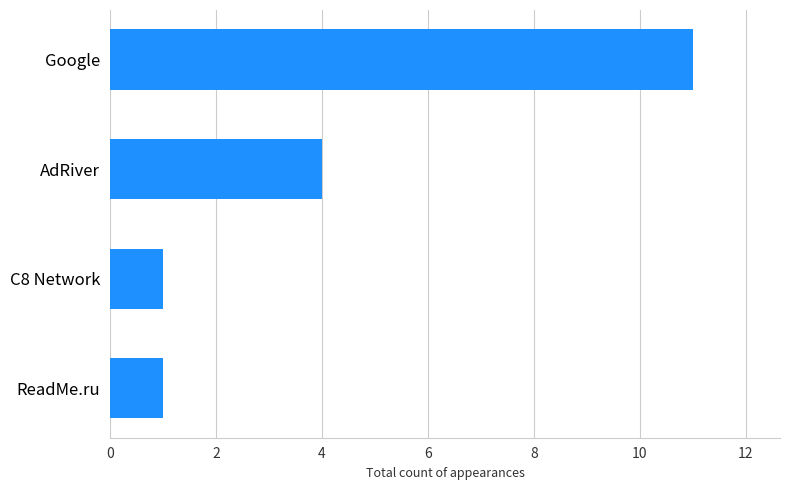

Are the bars horizontal?

Yes